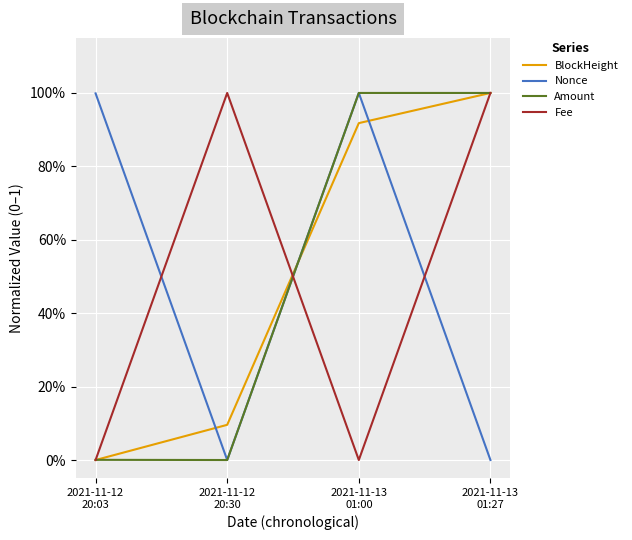

What are all the series names shown in the legend?

BlockHeight, Nonce, Amount, Fee